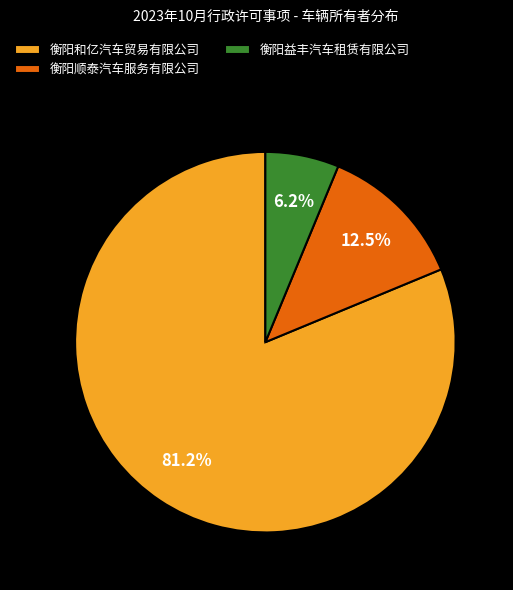

Which slice is the largest?

衡阳和亿汽车贸易有限公司